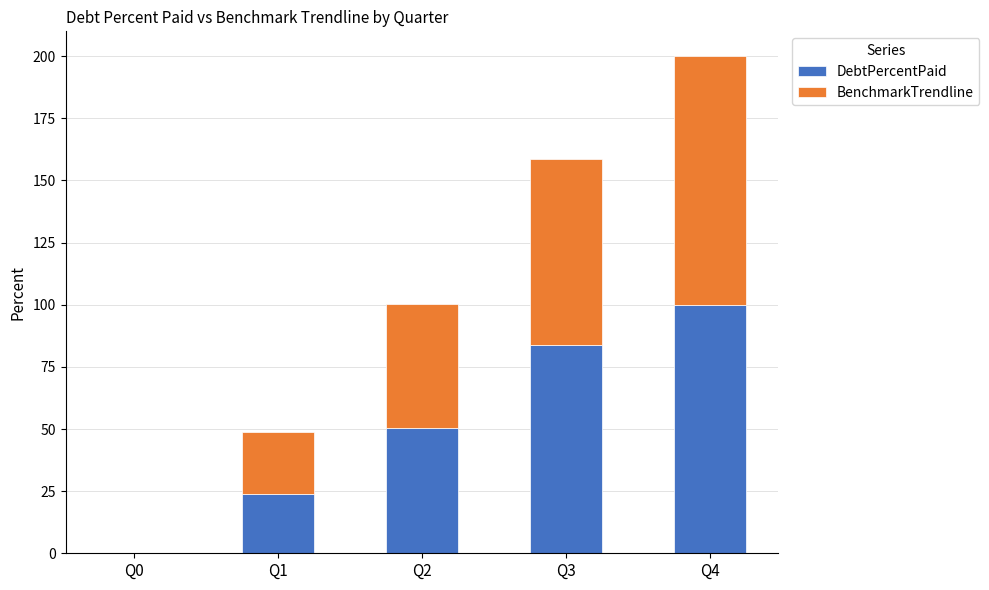

At which category is the sum across all series the highest?

Q4